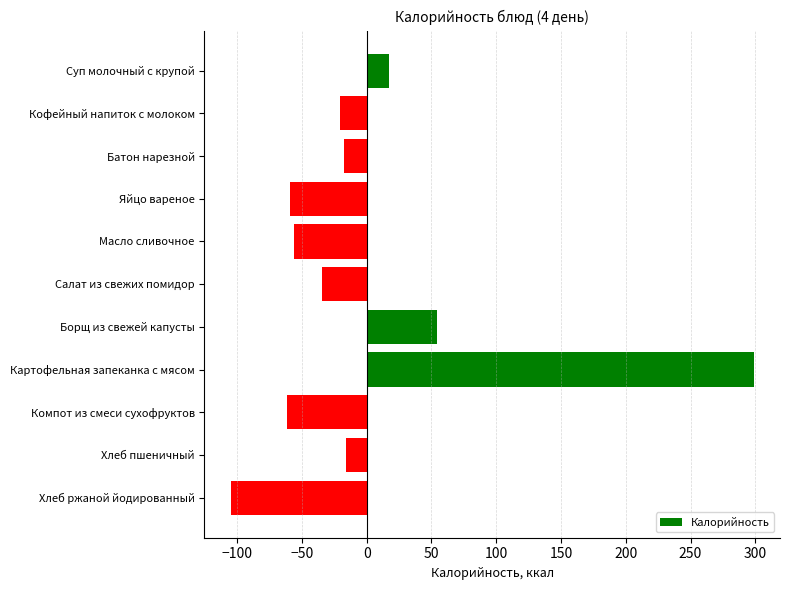

What is the label of the 10th bar from the top?

Хлеб пшеничный